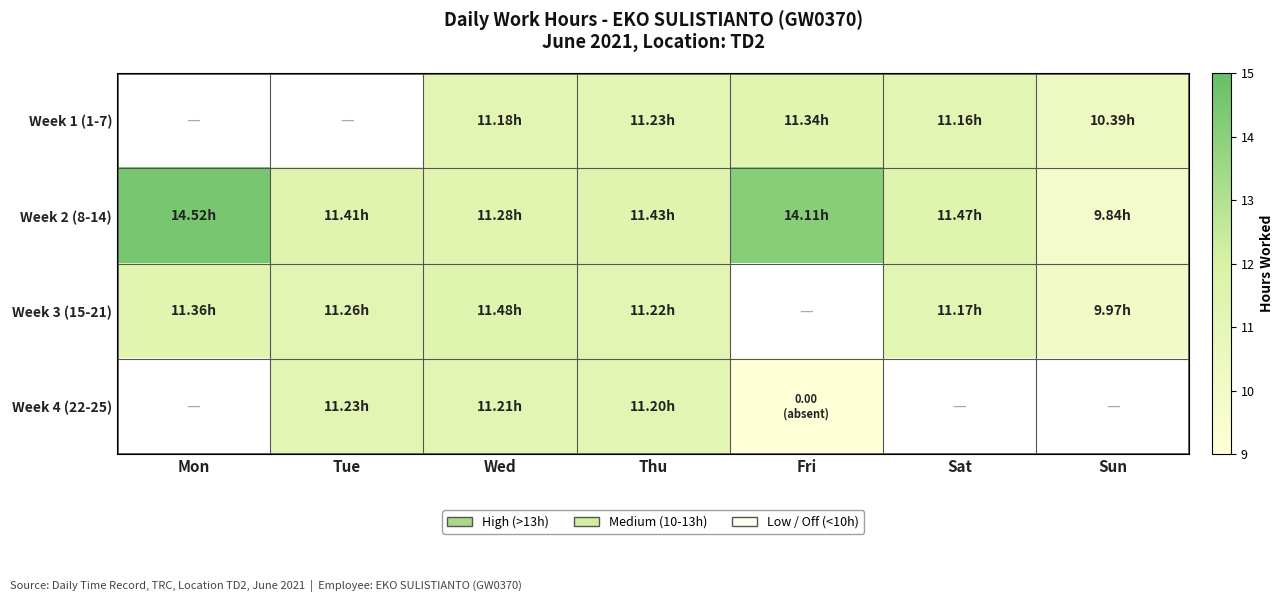

What is the maximum value shown in the chart?

14.5